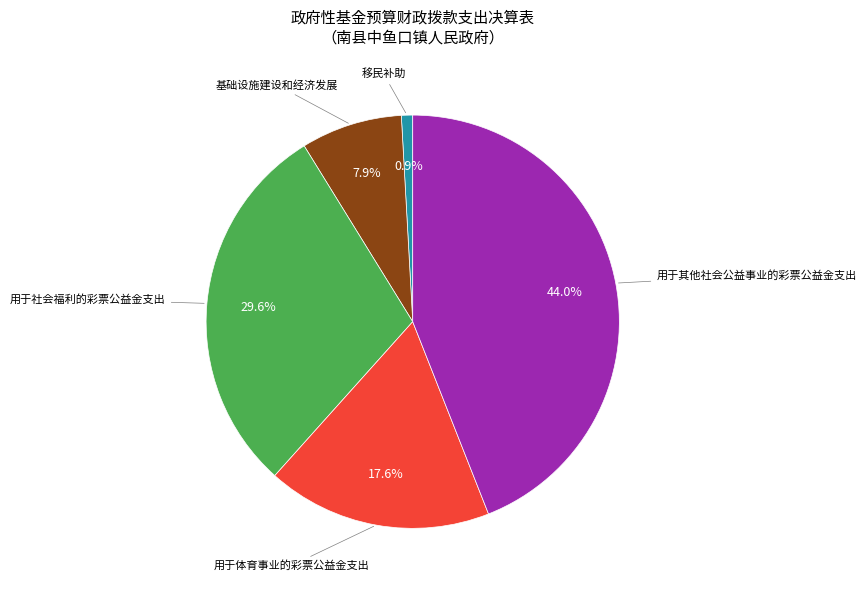

Is there a majority slice in this chart?

No